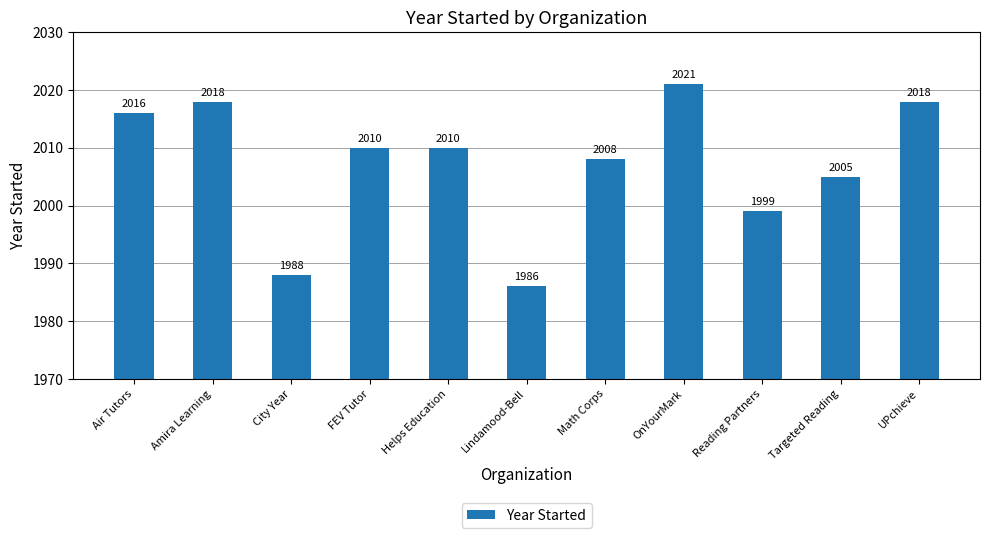

What is the difference between the maximum and minimum values?

35